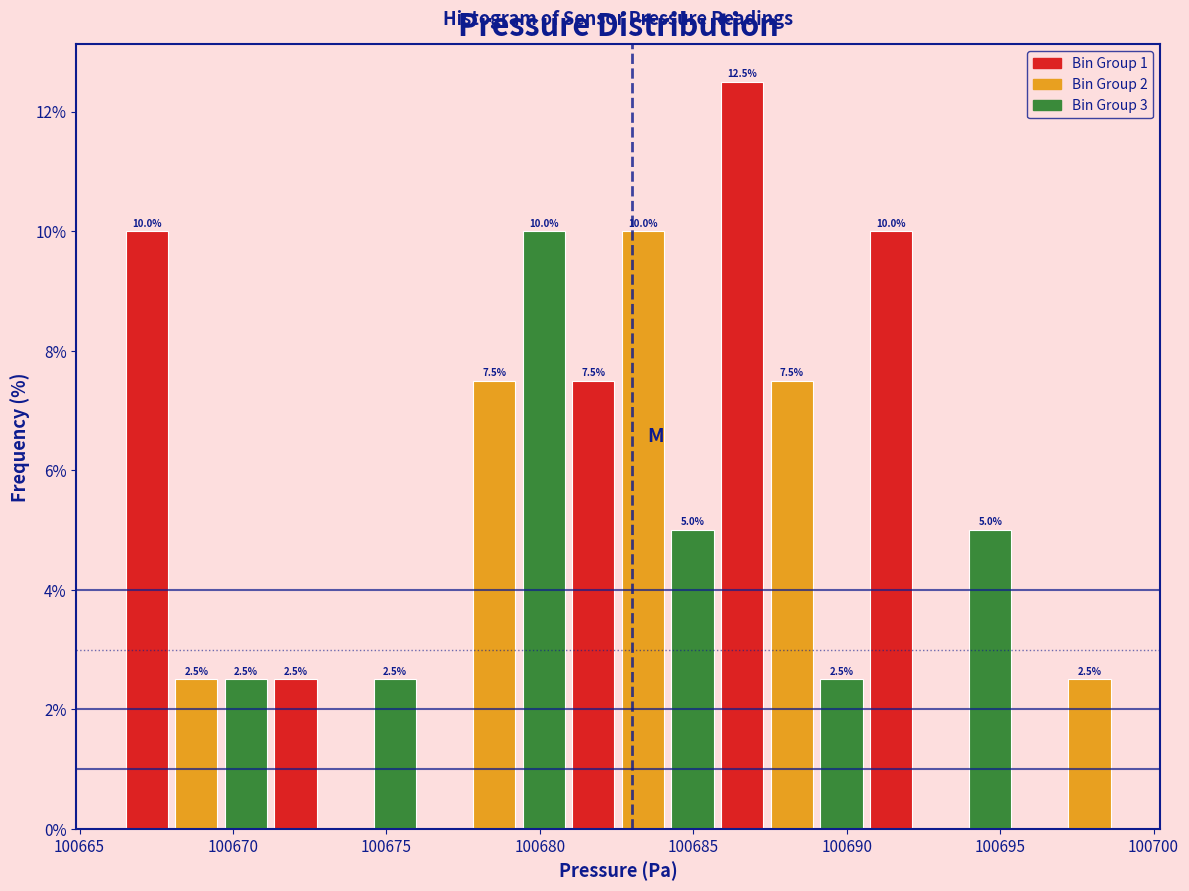

Around what value on the x-axis is the tallest bar? Give the approximate position of its centre, as read against the axis.

100686.5